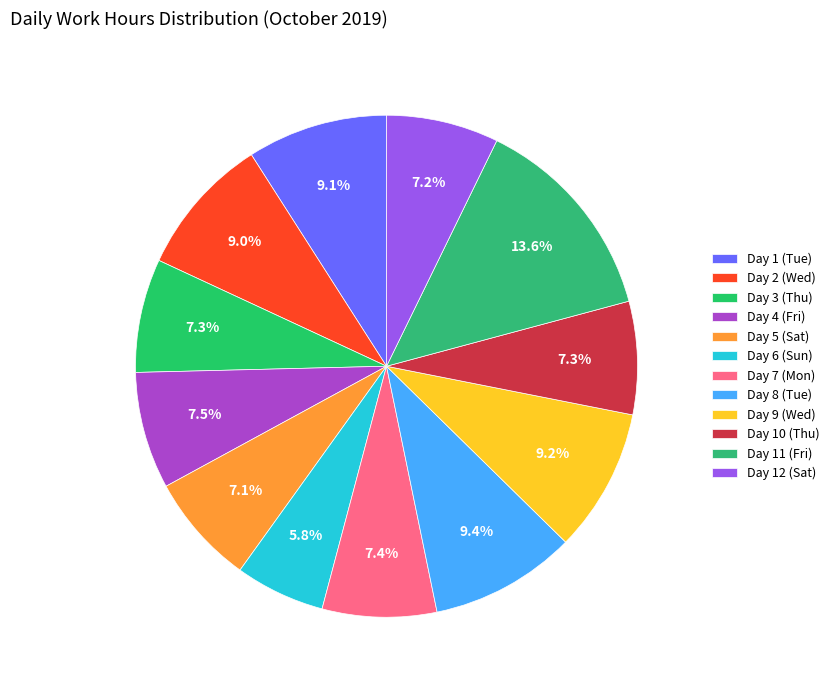

To the nearest percent, what portion does Day 5 (Sat) represent?

7%